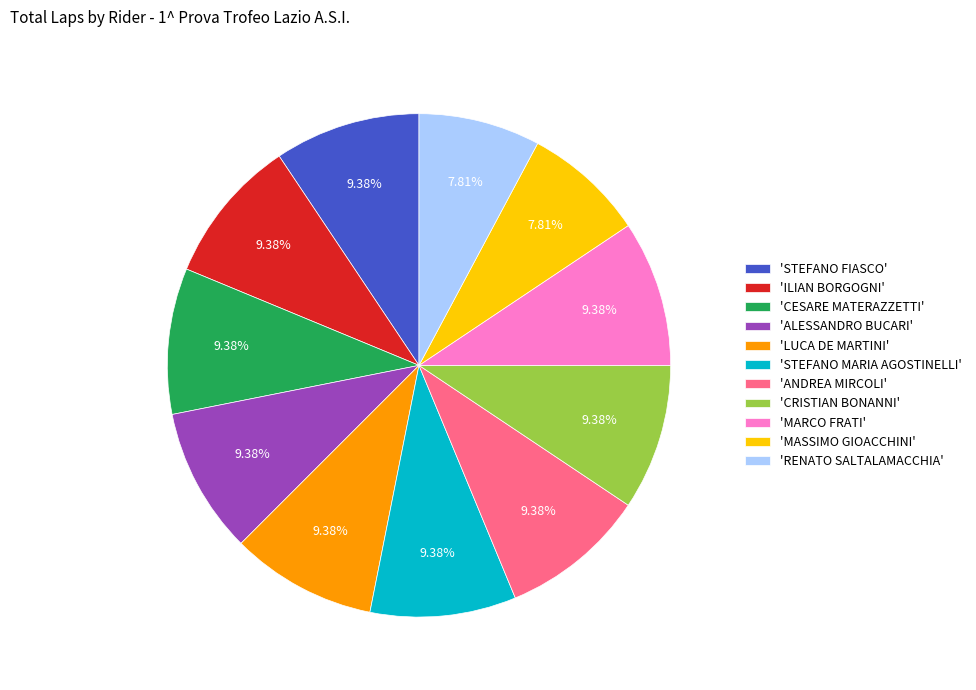

Does any single category account for the majority?

No